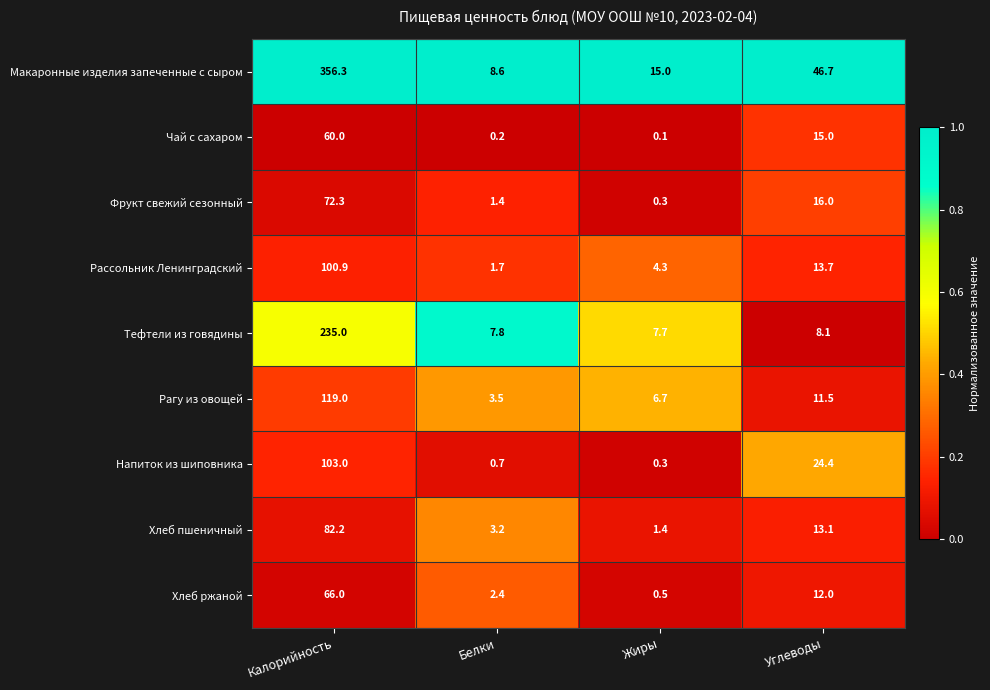

Between Жиры and Углеводы, which series saw the biggest shift?

Макаронные изделия запеченные с сыром